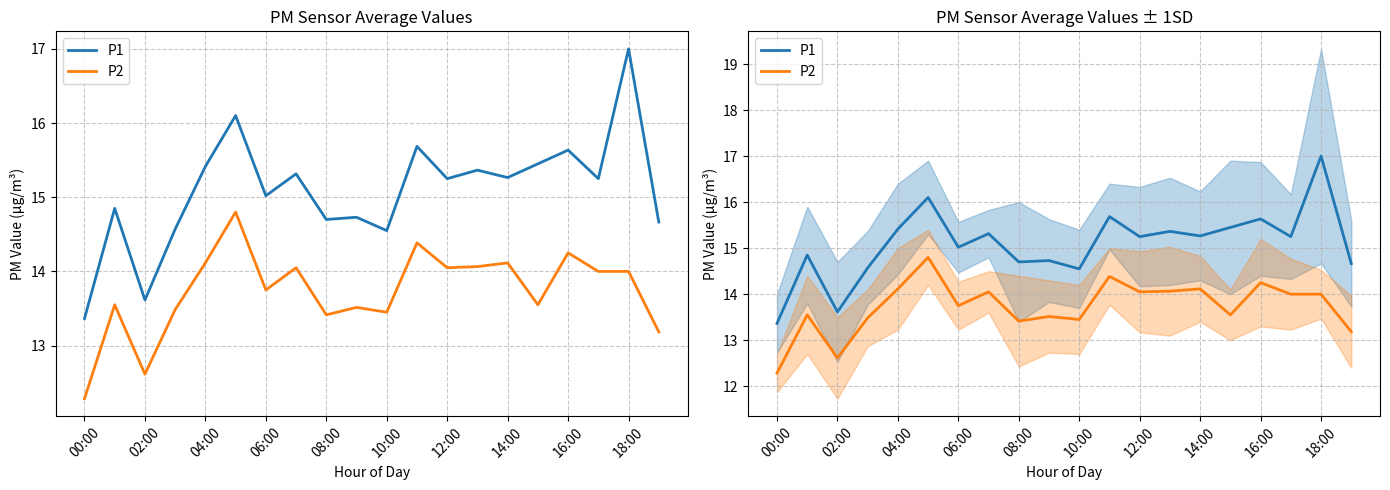

Is it true that P2 equals 14.1 at 14:00?

True